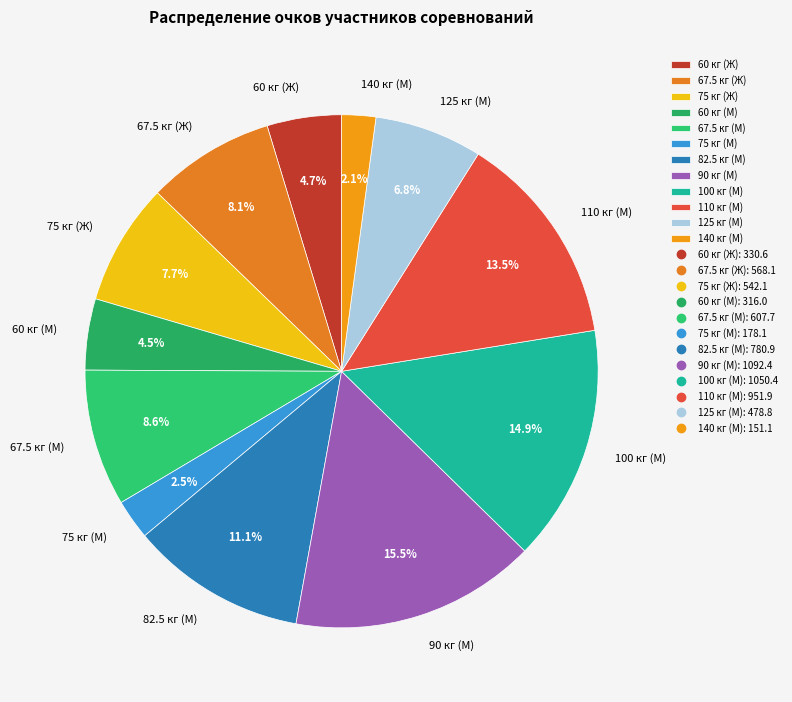

Which slice is the largest?

90 кг (М)